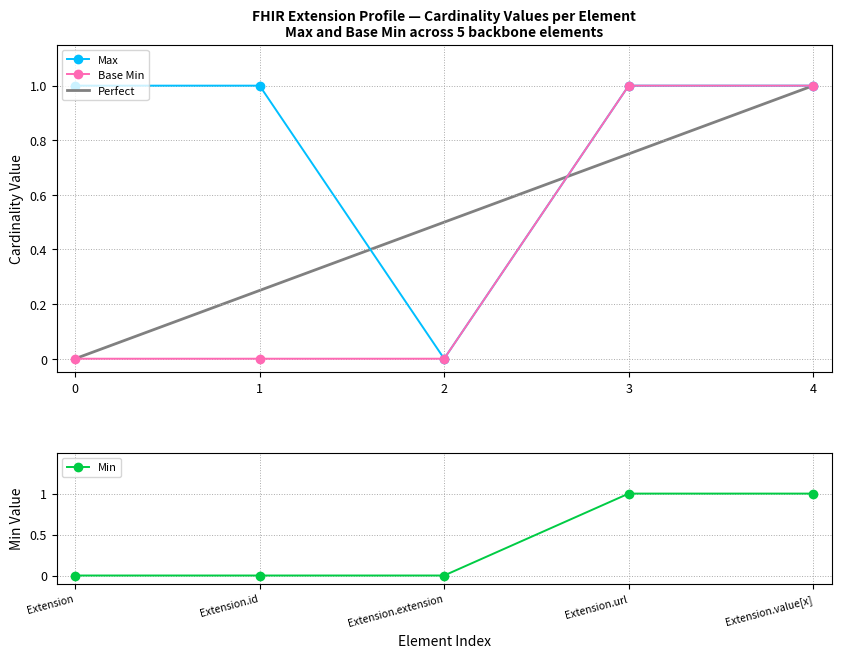

What is the value of the Max point at the 5th from the left?

1